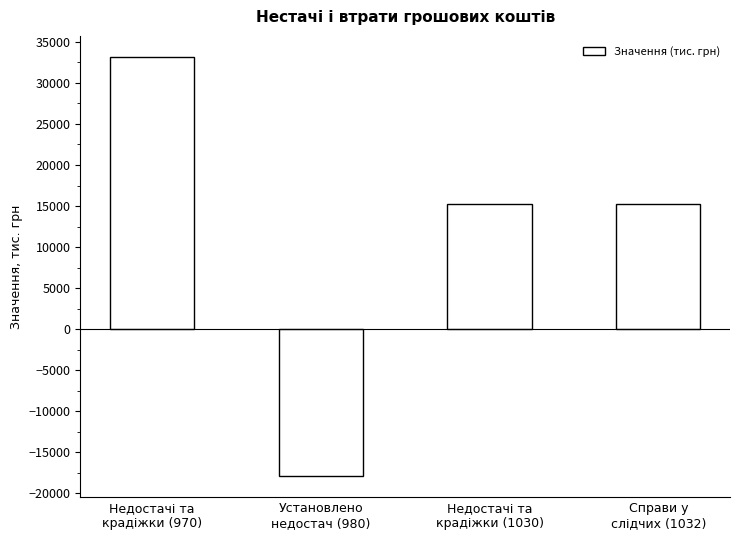

What is the sum of the values at Недостачі та
крадіжки (1030) and Недостачі та
крадіжки (970)?

48449